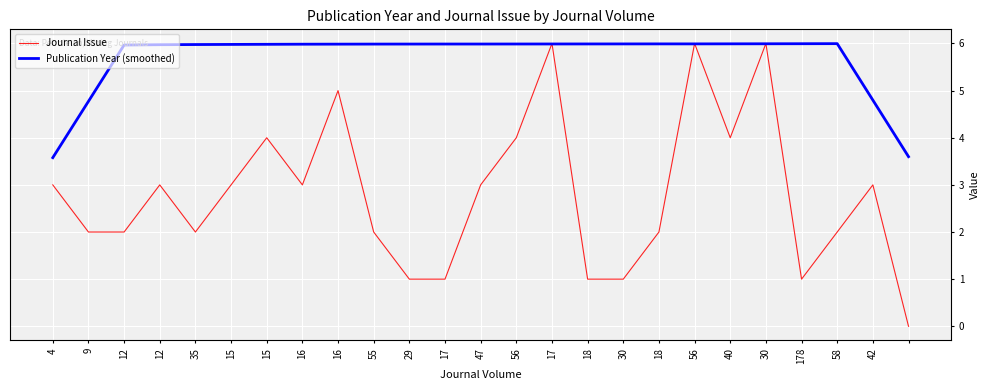

What is the highest value of the Journal Issue series?

6.0